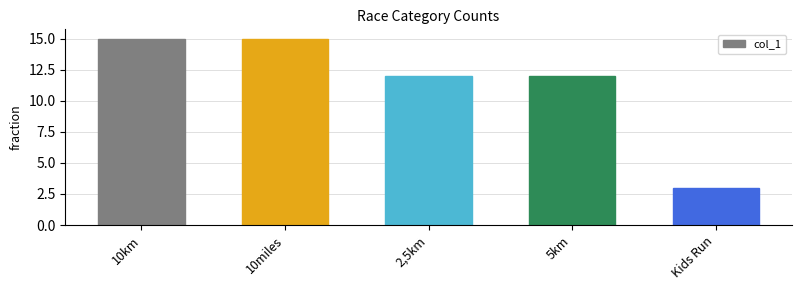

Does the chart contain any negative values?

No